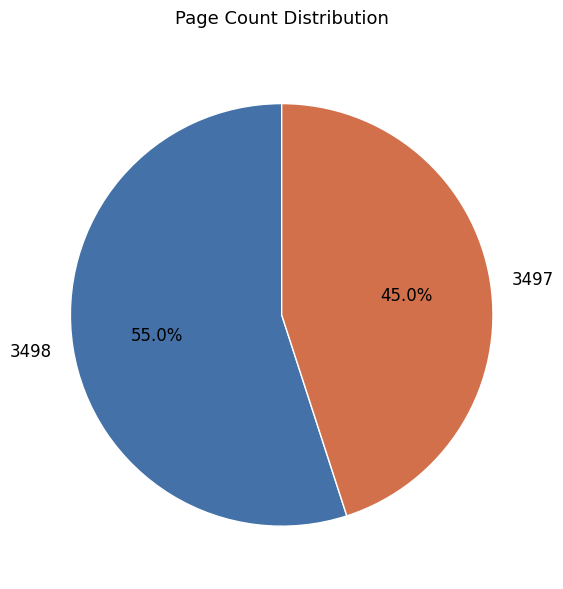

The 3497 slice represents 38% of the pie. True or false?

False